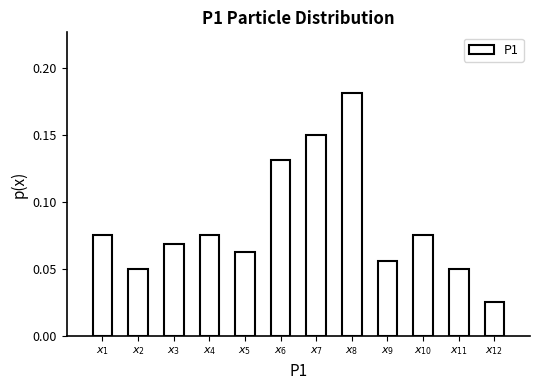

What is the sum of all values?

1.0